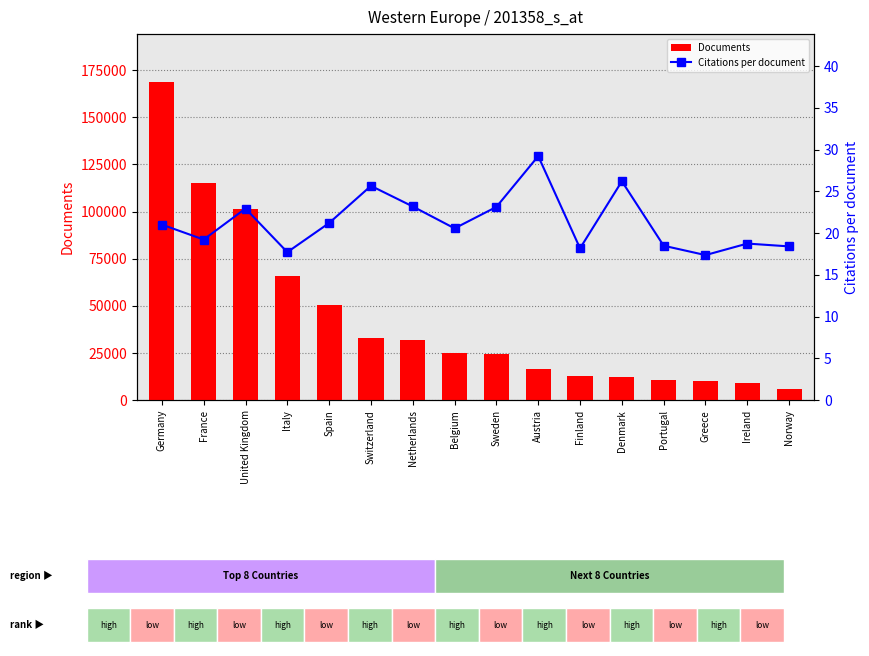

What is the label of the 10th bar from the right?

Netherlands